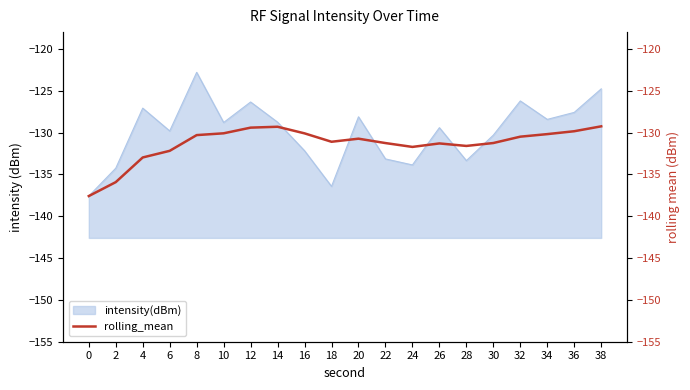

What is the highest value of the intensity(dBm) series?

-122.8